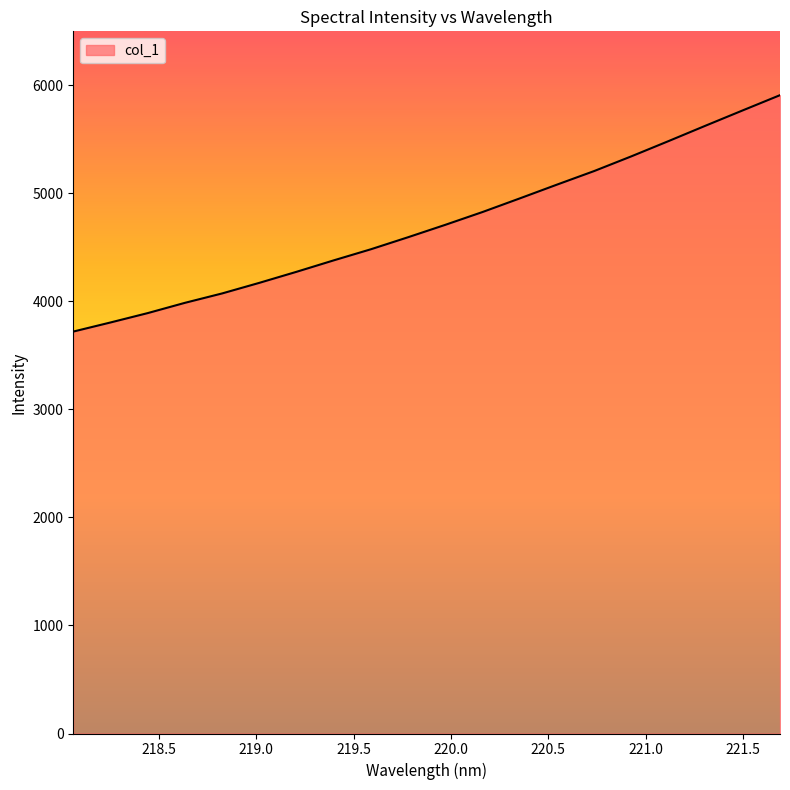

What is the maximum value shown in the chart?

5906.3